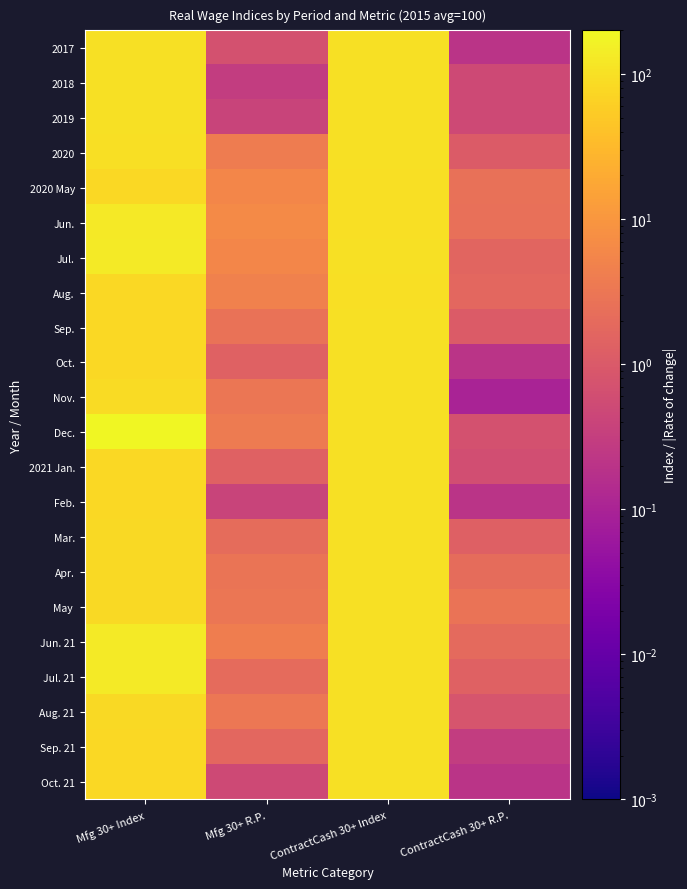

What is the total value across all series at Mfg 30+ Index?

2167.6